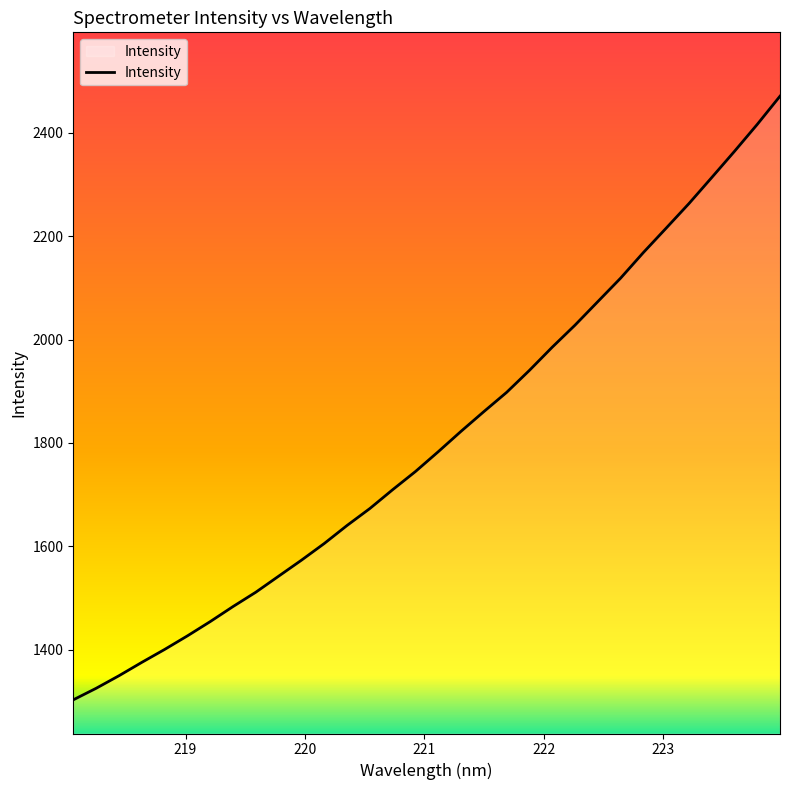

Count the number of categories in the chart.

32